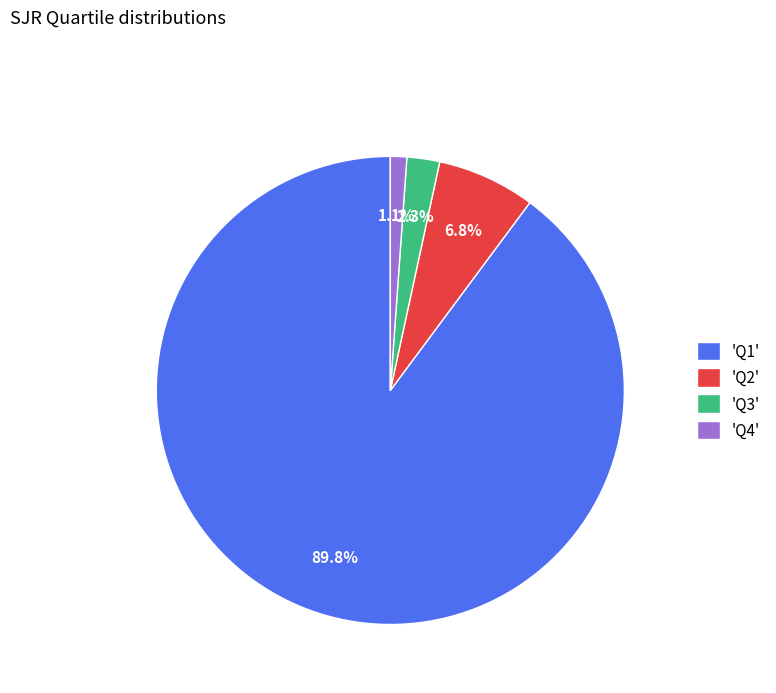

Combined, what portion of the pie is 'Q2' and 'Q4'?

7.9%